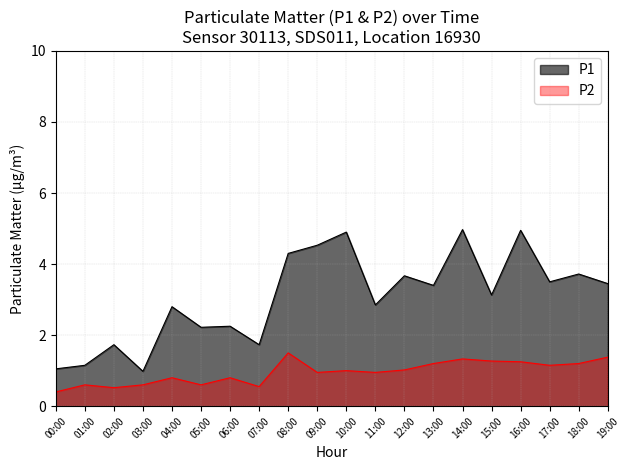

What is the difference between the highest and lowest values at 00:00?

0.7